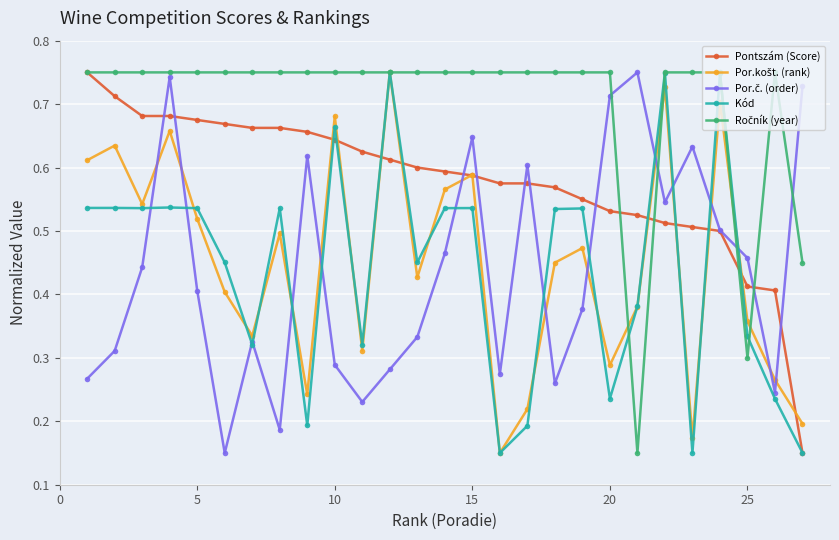

At how many categories does at least one series exceed 0?

27